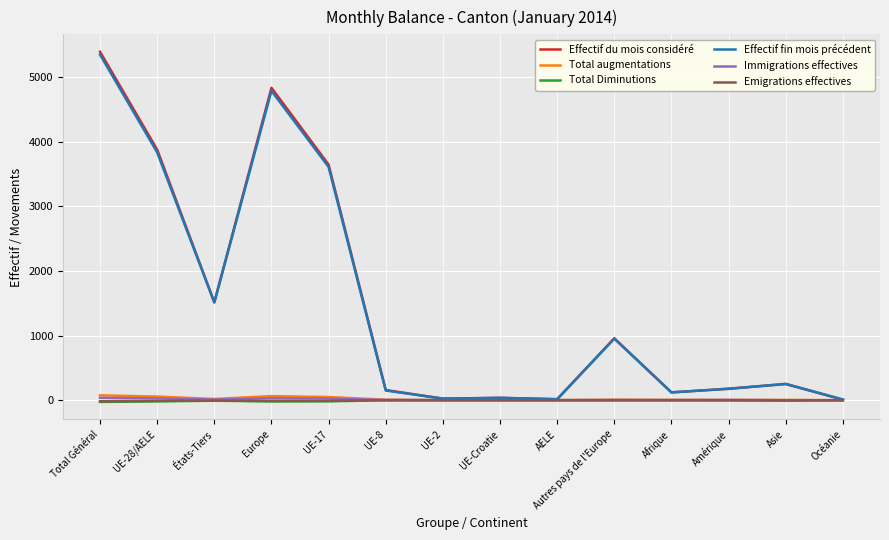

Between Europe and UE-Croatie, which series saw the biggest shift?

Effectif du mois considéré